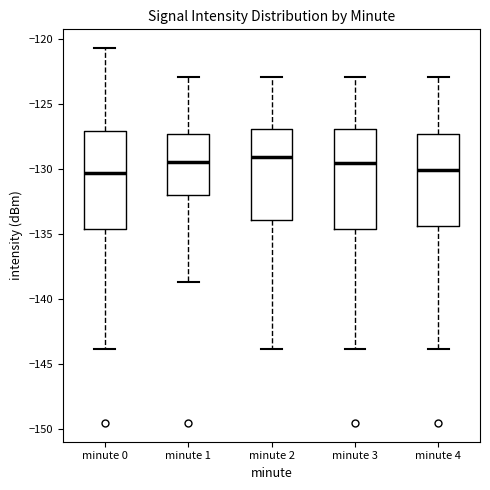

Where is the lower edge of the box for minute 4 on the y-axis? The values are not printed on the chart, so give them approximately, as read against the axis.

-134.5